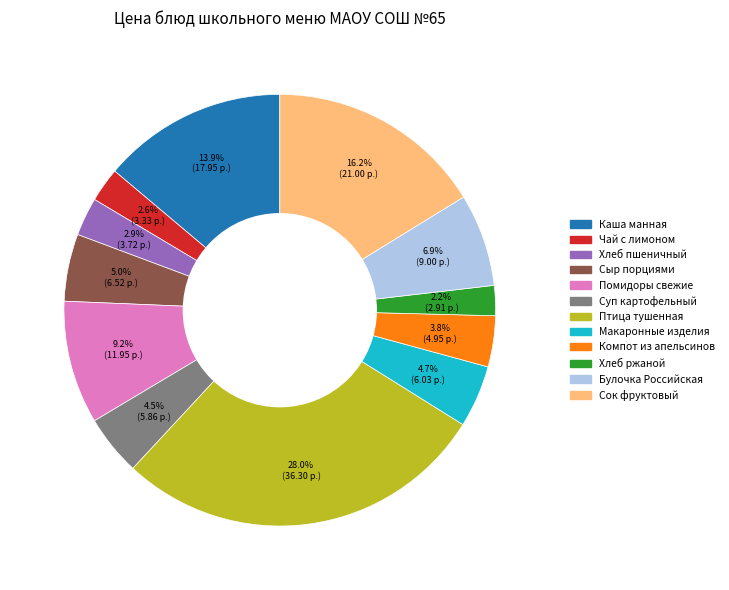

Is there a majority slice in this chart?

No